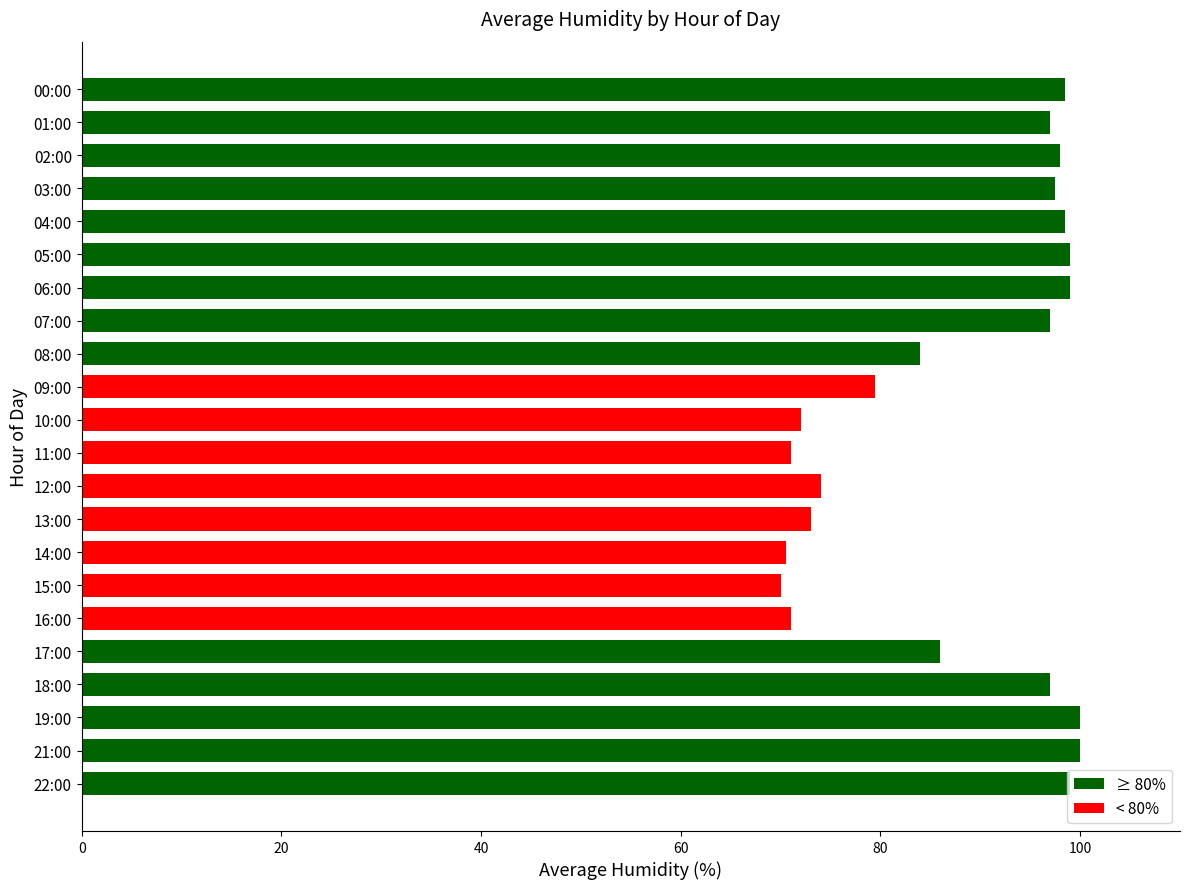

What is the change in value from 06:00 to 14:00?

-28.5